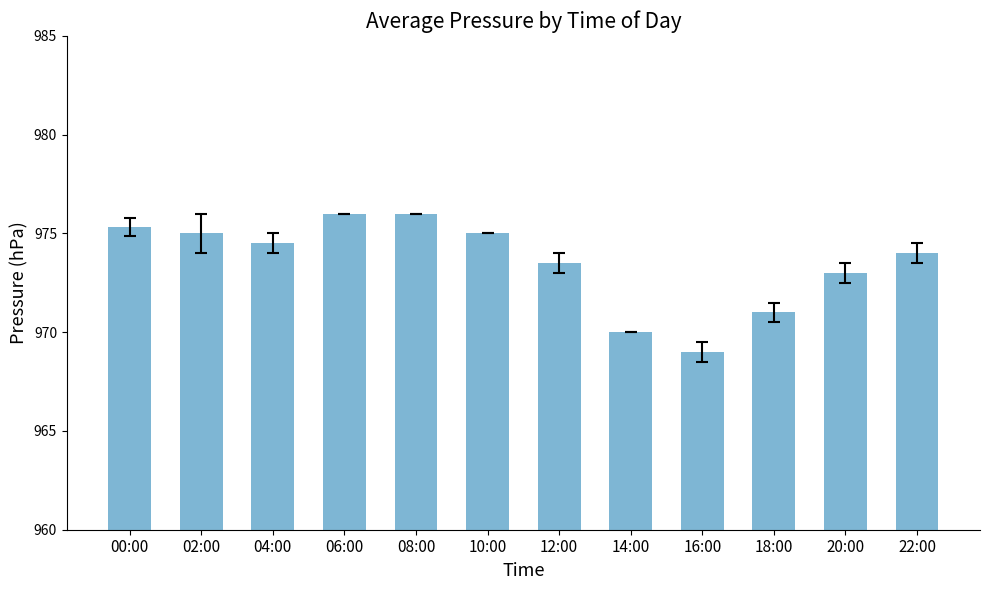

What is the approximate value at 22:00?

974.0